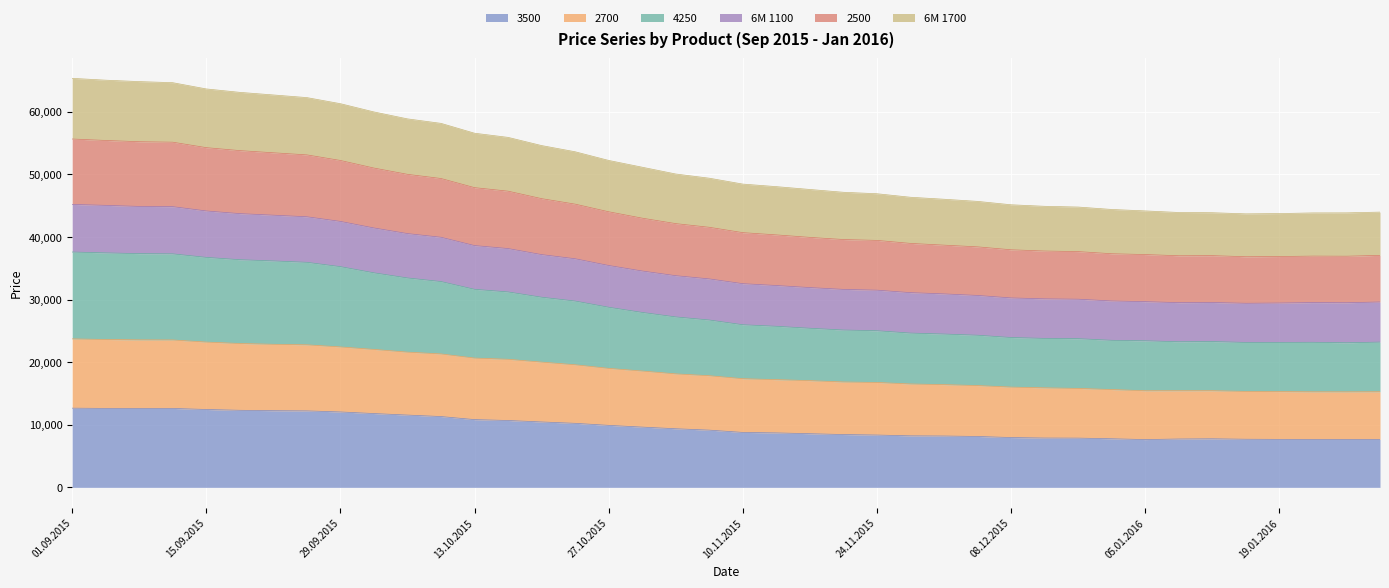

True or false: 2700 and 4250 cross at least once.

False